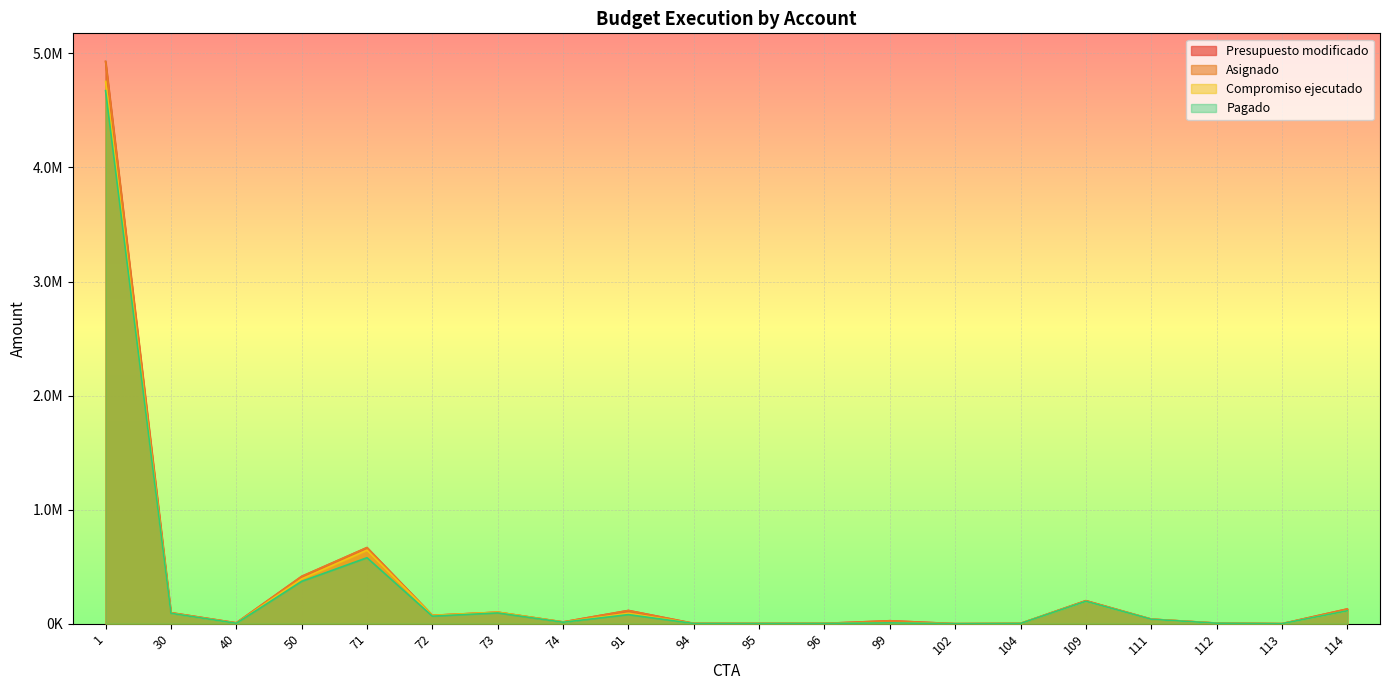

How many distinct data groups are displayed?

4